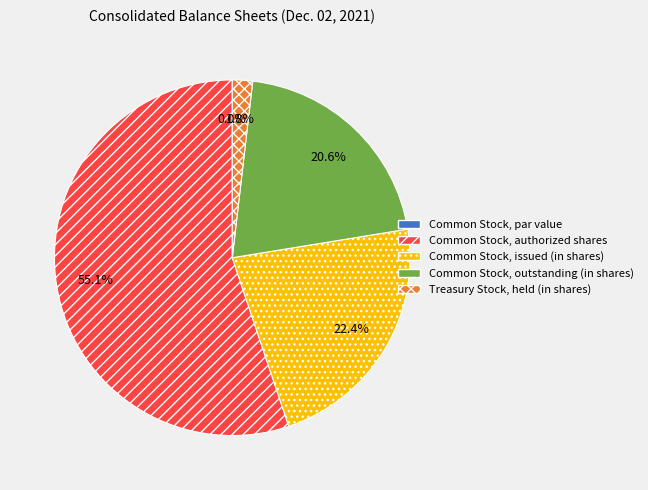

To the nearest percent, what portion does Common Stock, outstanding (in shares) represent?

21%